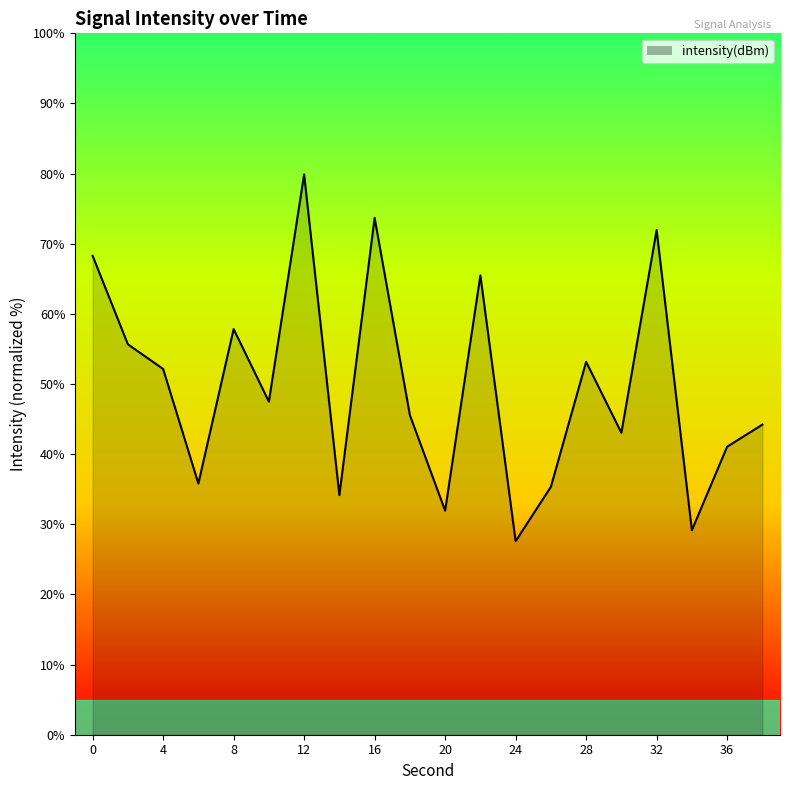

How many interior local peaks (higher than both neighbors) does the data have?

6